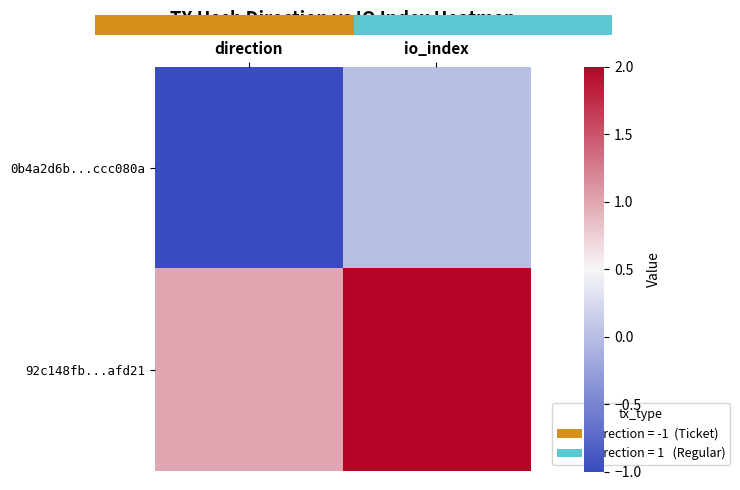

Reading left to right, transcribe all the data shown in this chart.

0b4a2d6b...ccc080a: direction=-1	io_index=0
92c148fb...afd21: direction=1	io_index=2